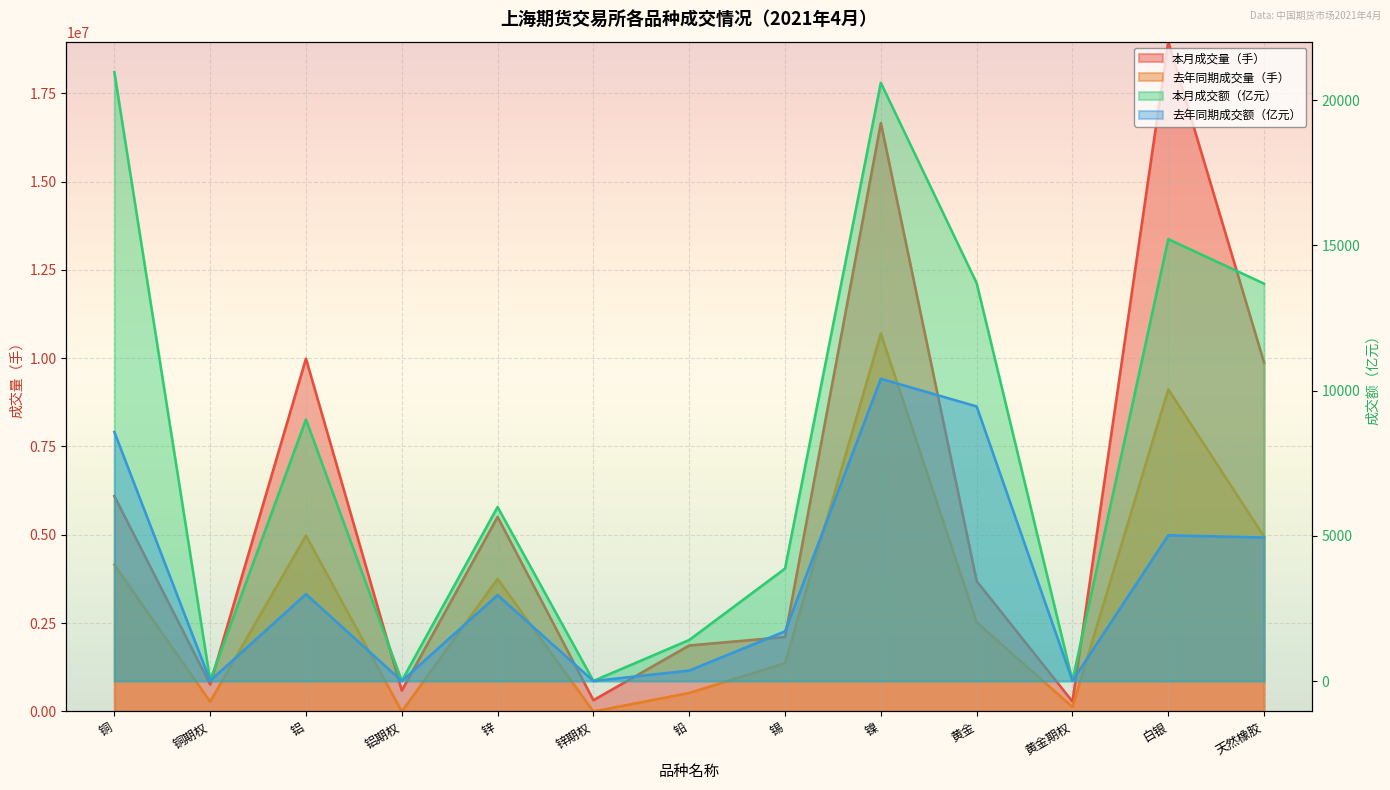

The value of 本月成交量（手） at 天然橡胶 is 9872450.0. True or false?

True